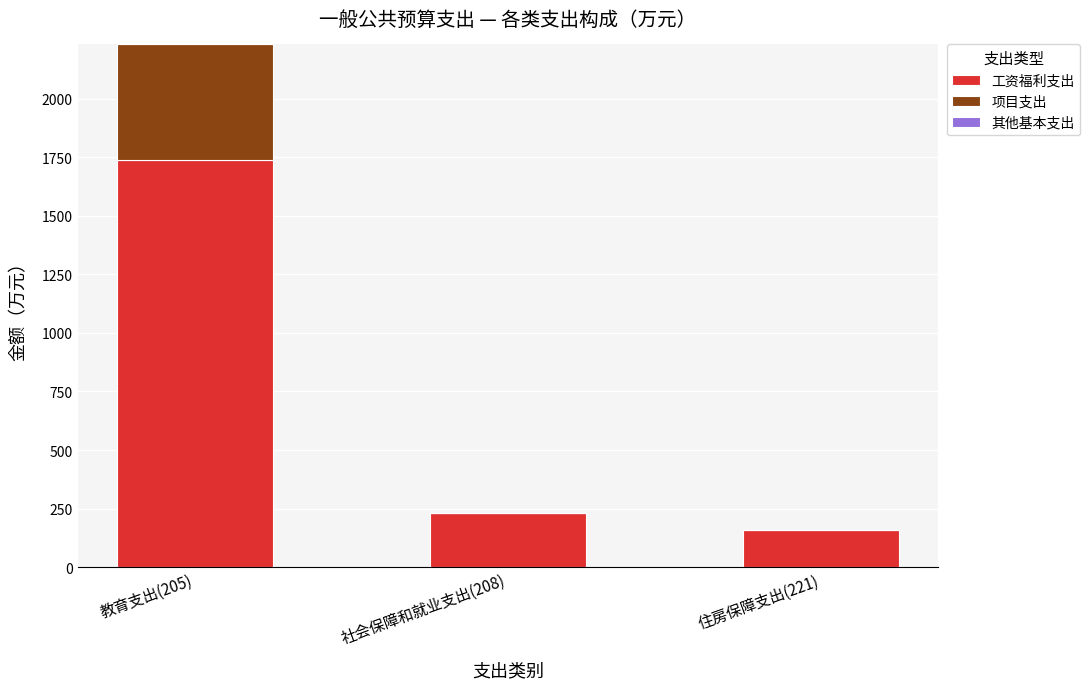

Where is 工资福利支出 nearest to the value 949?

社会保障和就业支出(208)